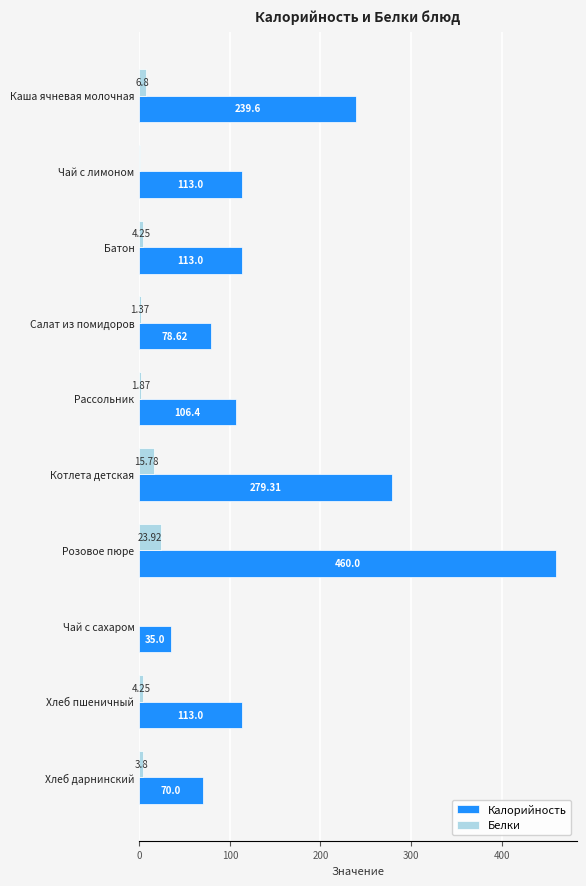

Between Батон and Розовое пюре, which series saw the biggest shift?

Калорийность